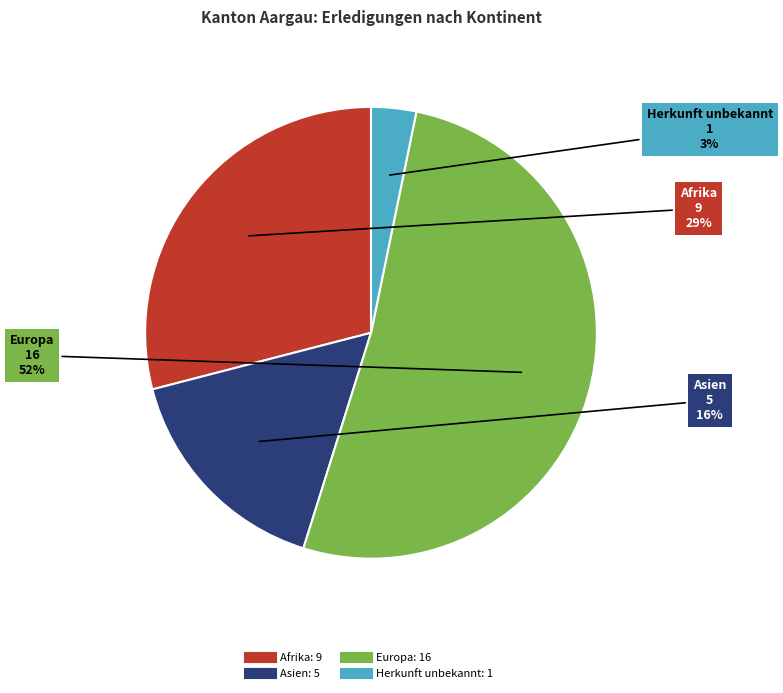

How many slices are in this pie chart?

4